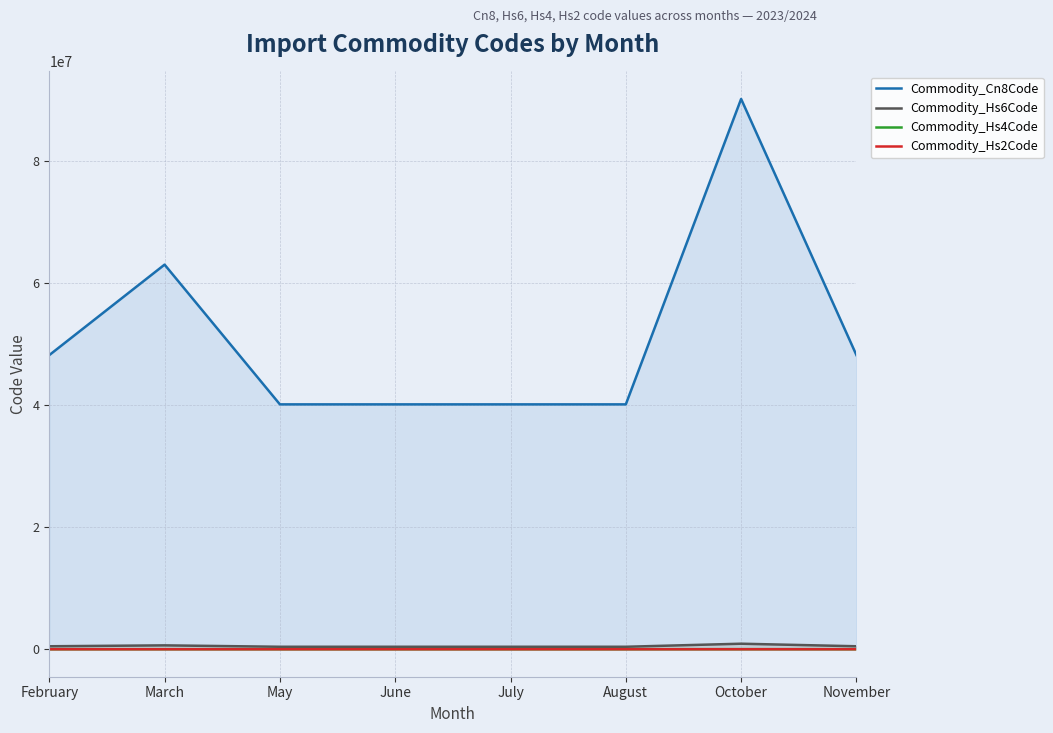

At which category does Commodity_Hs2Code (line) reach its first local peak?

March